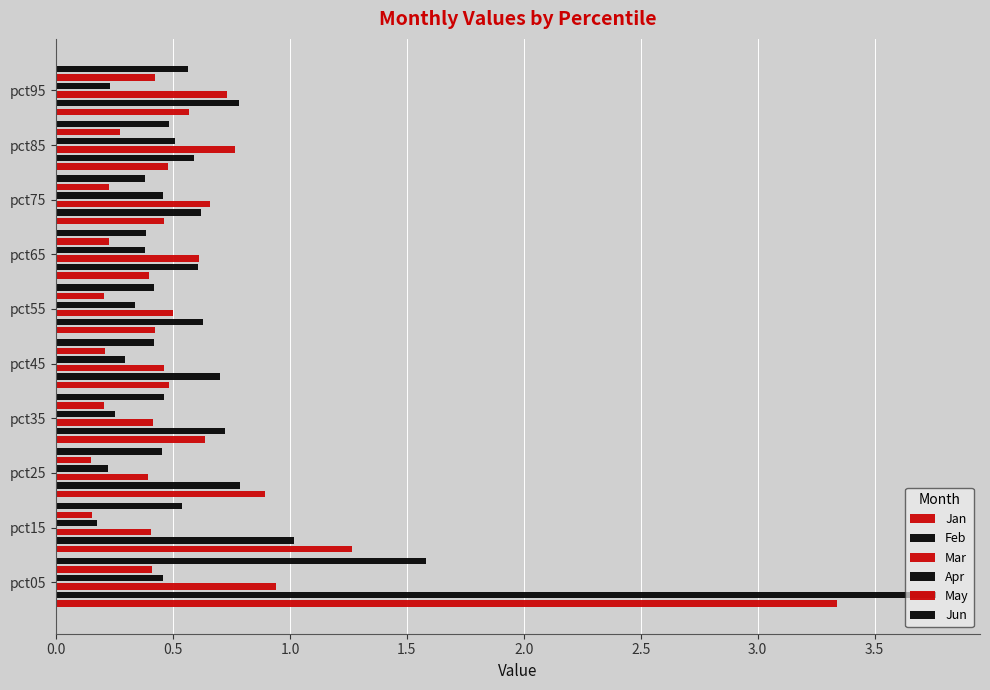

What is the average value of the Apr series?

0.3